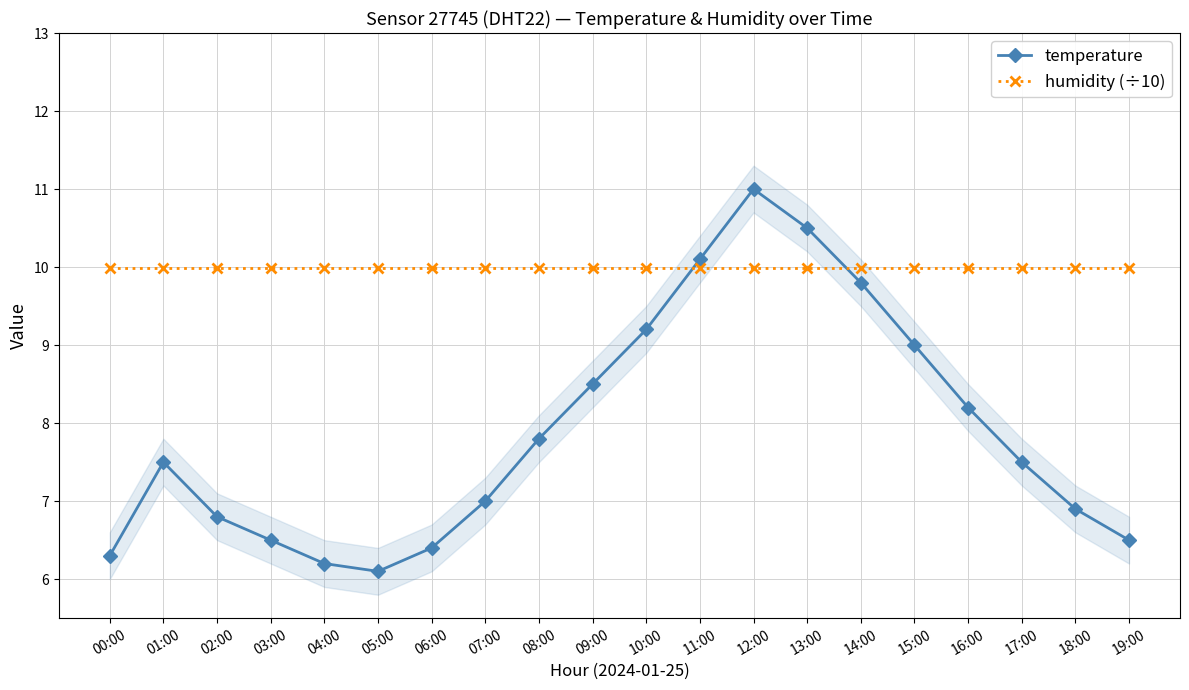

The value of humidity (÷10) at 04:00 is 10.0. True or false?

True